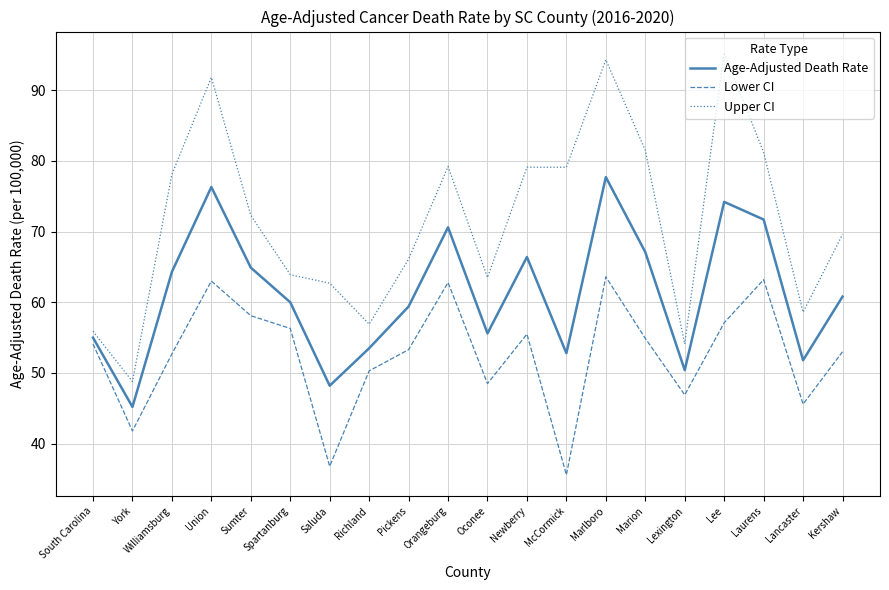

What is the difference between the maximum and minimum values in the Upper CI series?

46.5